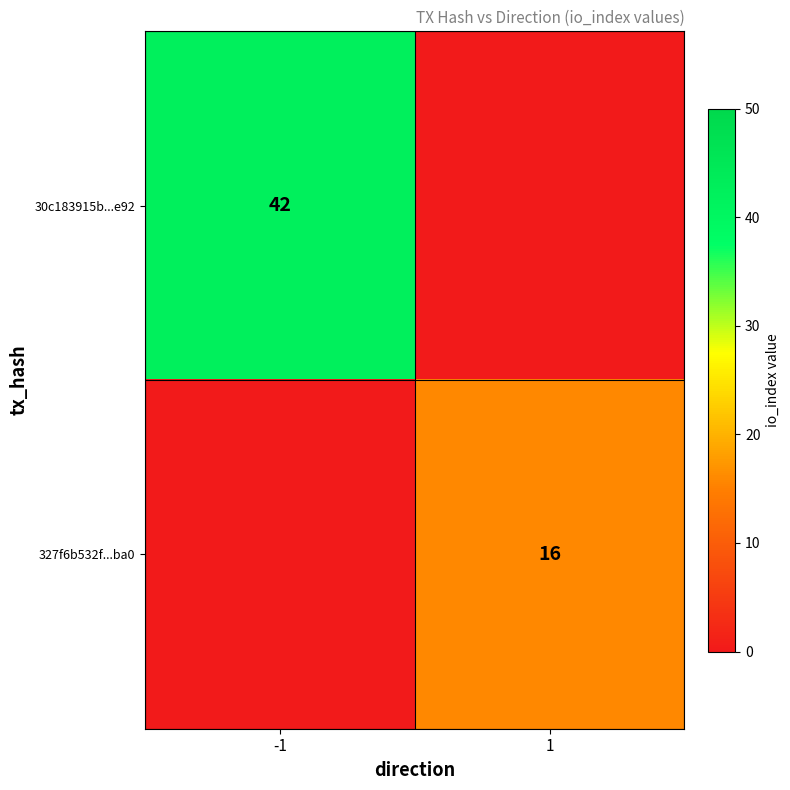

The 30c183915b...e92 series shows 42 at -1. True or false?

True